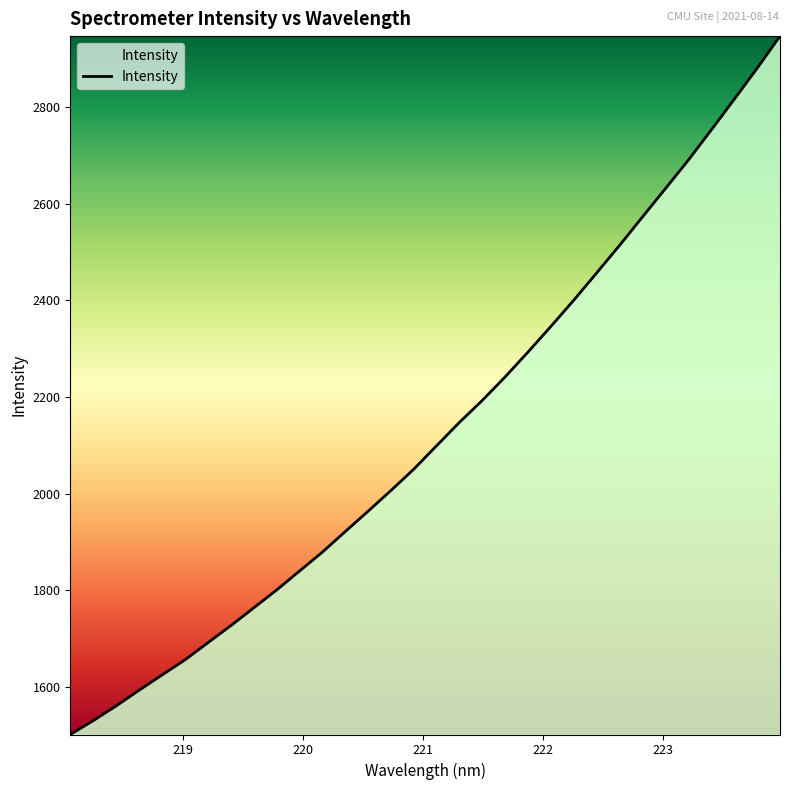

What is the smallest value displayed?

1500.7